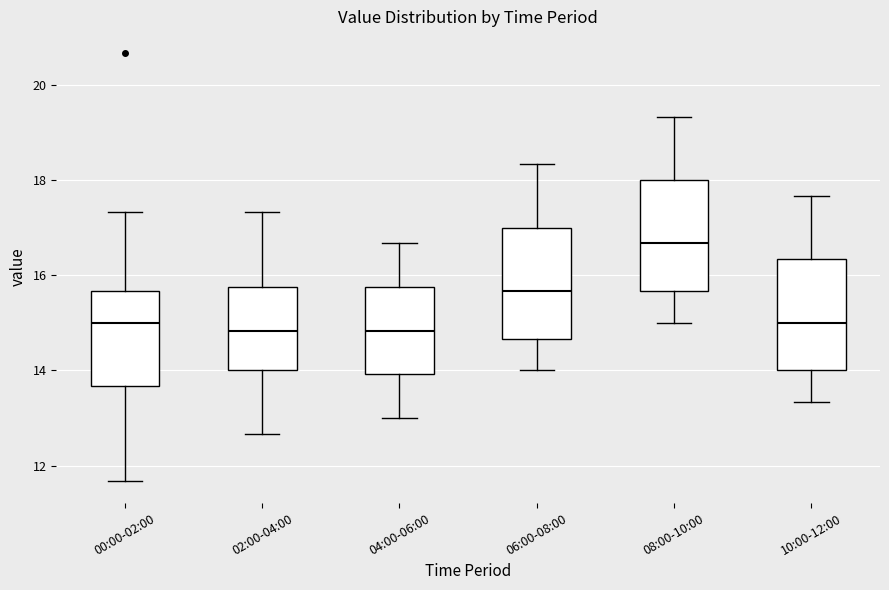

Reading left to right, transcribe this box plot: for each box, give where its median line is, the range the box spans, and where its two whiskers end, as read against the y-axis. The values are not printed on the chart, so give them approximately, as read against the axis.

00:00-02:00: median 15.0, box 13.6 to 15.6, whiskers 11.6 to 17.4
02:00-04:00: median 14.8, box 14.0 to 15.8, whiskers 12.6 to 17.4
04:00-06:00: median 14.8, box 14.0 to 15.8, whiskers 13.0 to 16.6
06:00-08:00: median 15.6, box 14.6 to 17.0, whiskers 14.0 to 18.4
08:00-10:00: median 16.6, box 15.6 to 18.0, whiskers 15.0 to 19.4
10:00-12:00: median 15.0, box 14.0 to 16.4, whiskers 13.4 to 17.6